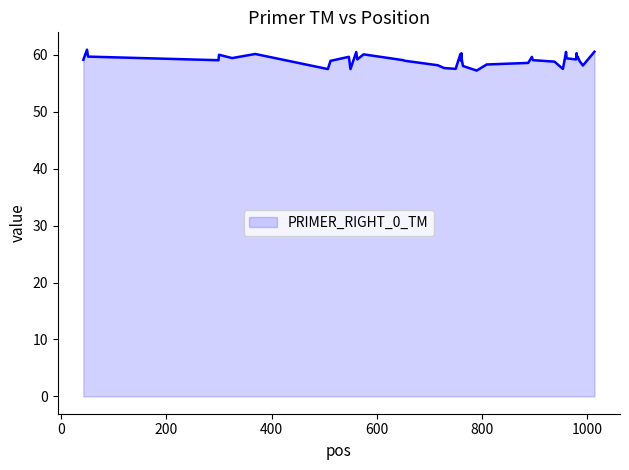

What is the difference between the maximum and minimum values?

3.7